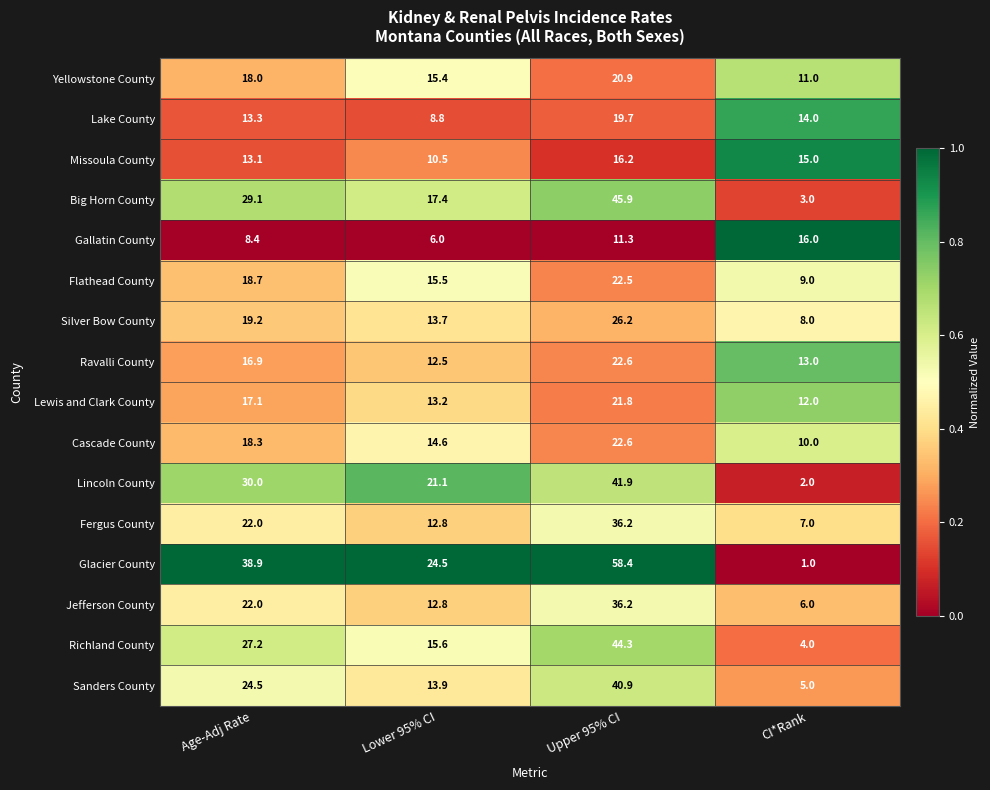

What is the difference between the Silver Bow County values at Age-Adj Rate and Lower 95% CI?

5.5